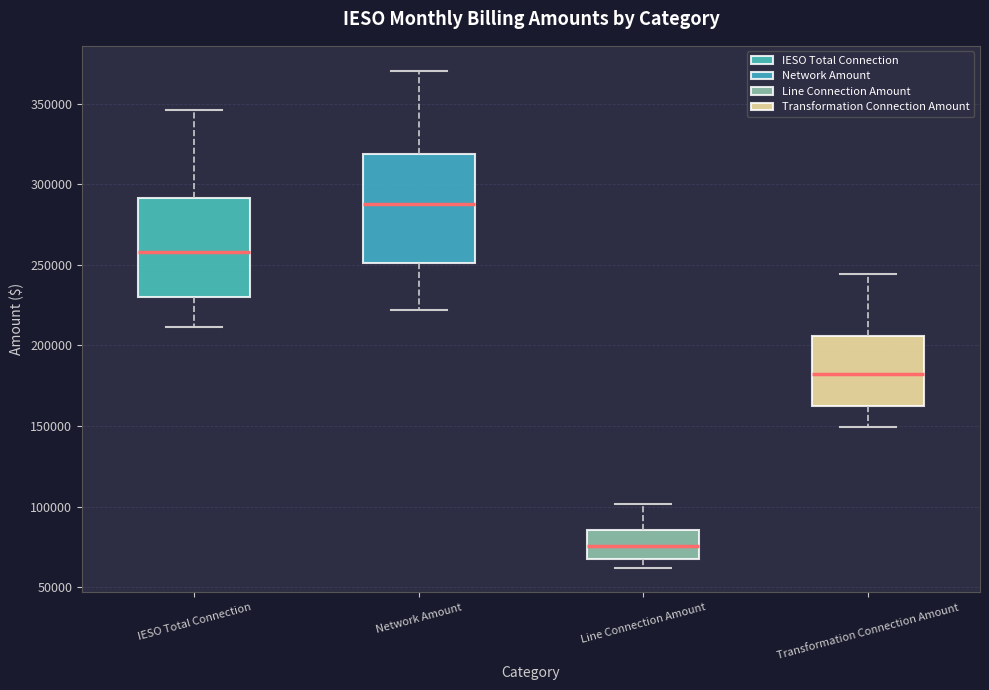

Which box is the tallest, from its lower edge to its upper edge?

Network Amount